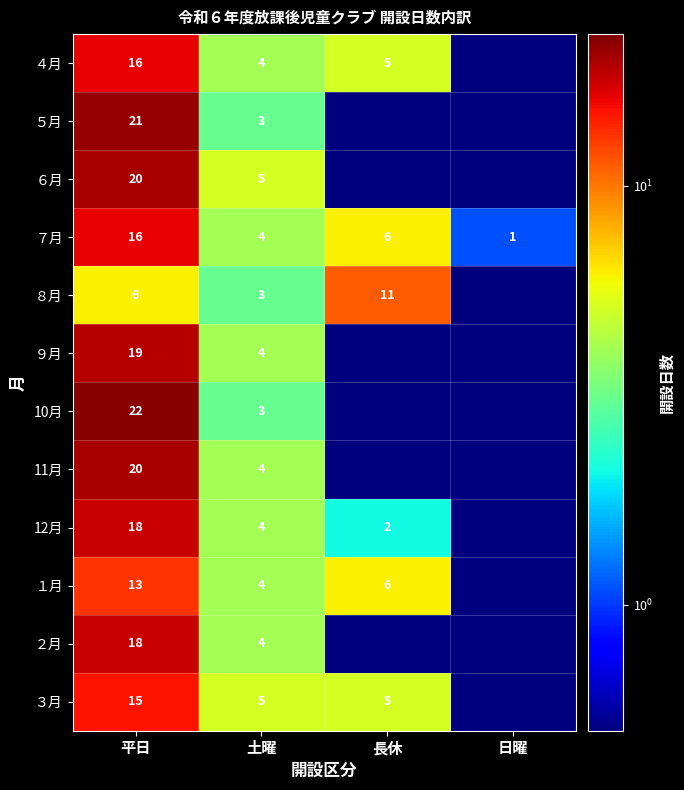

What is the difference between the maximum and minimum values in the ７月 series?

15.0